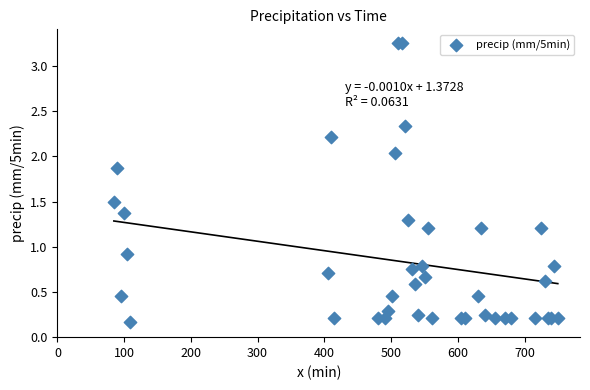

What Y value in the scatter plot is closest to 1?

0.9